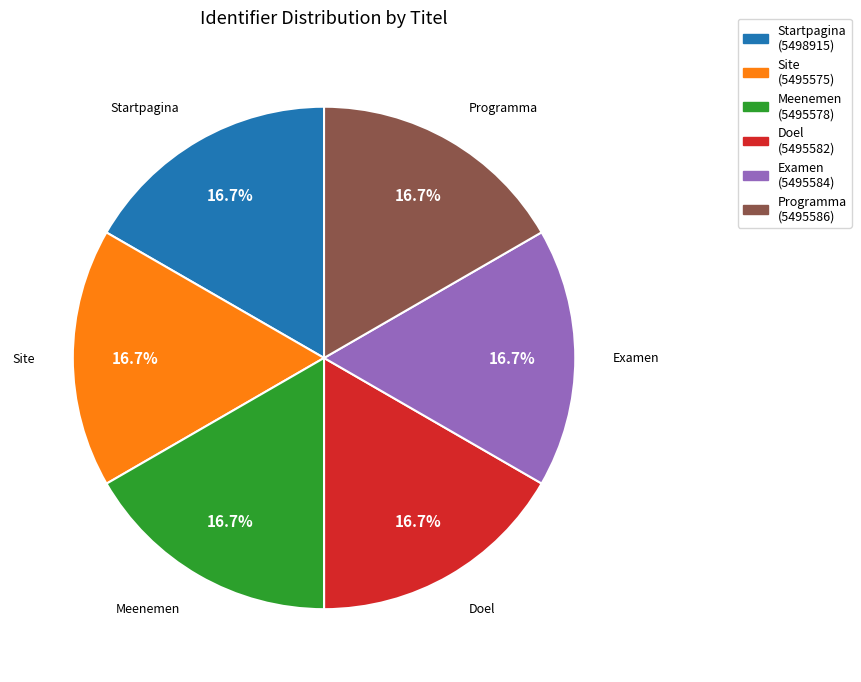

Approximately how many times larger is the value at Doel (5495582) compared to Startpagina (5498915)?

1.0